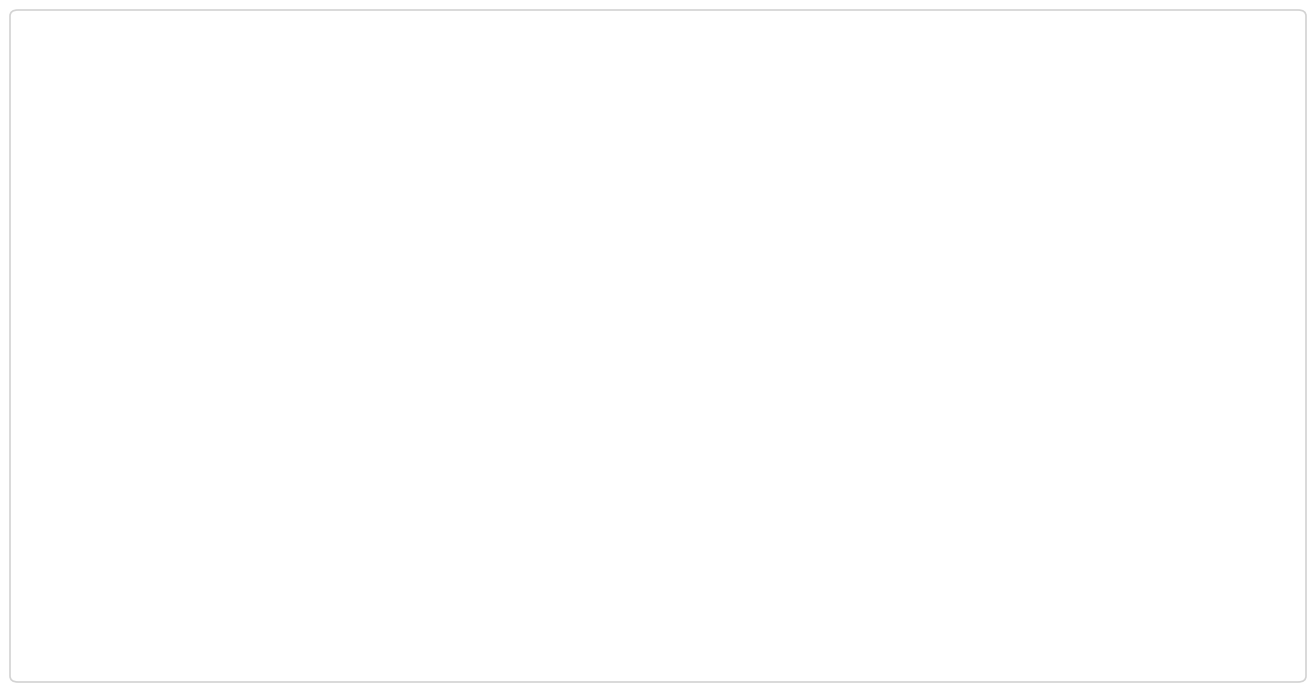

Between 事业单位医疗 and 机关事业单位基本养老保险缴费支出, which is larger?

机关事业单位基本养老保险缴费支出